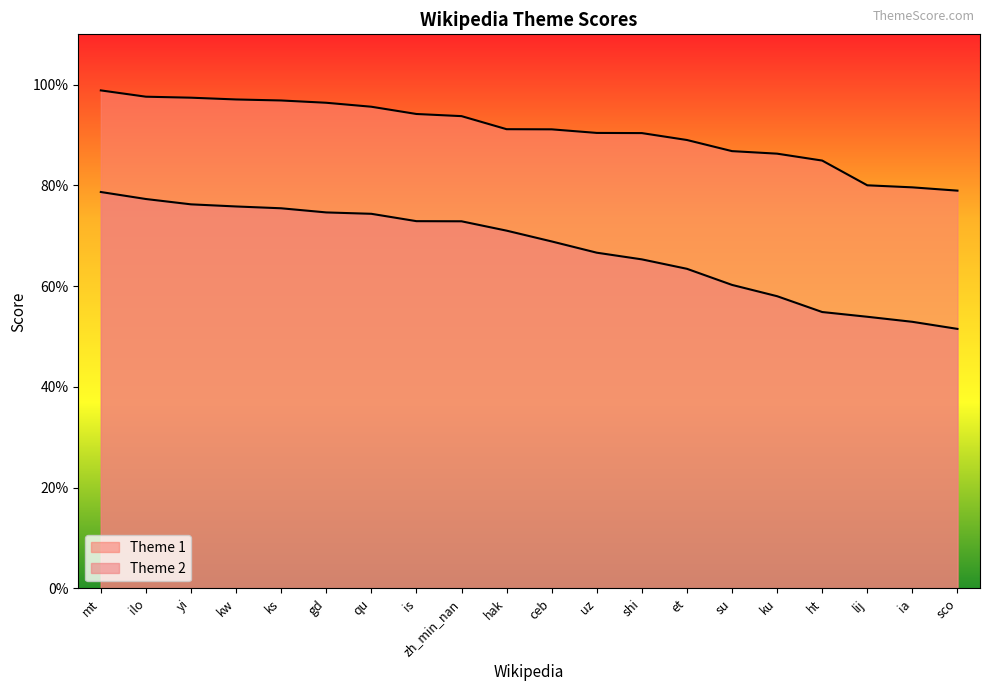

At which label does Theme 2 reach its peak?

mt